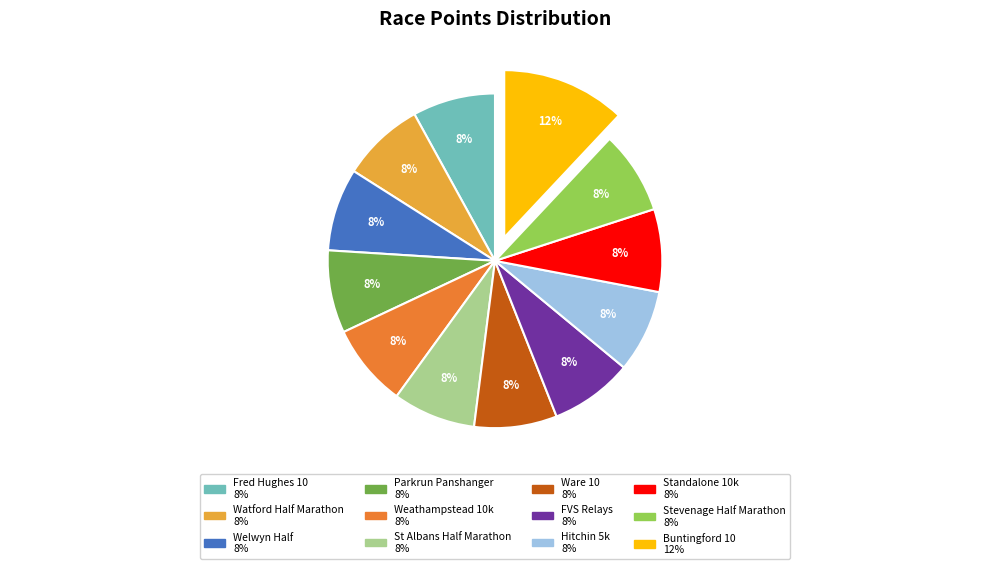

The Welwyn Half slice represents 8% of the pie. True or false?

True